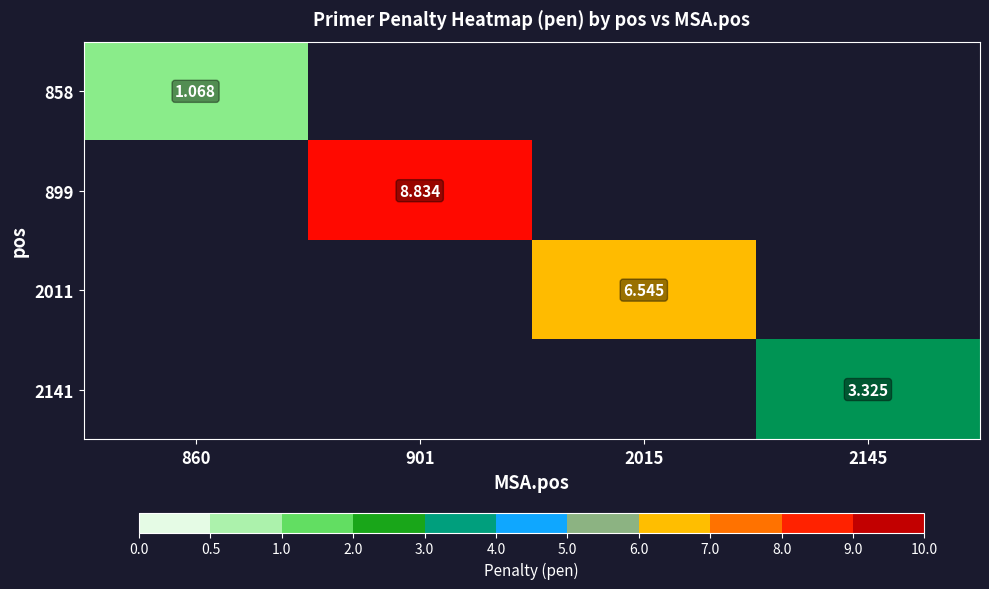

Rank the series by their average value, from highest to lowest.

899, 2011, 2141, 858